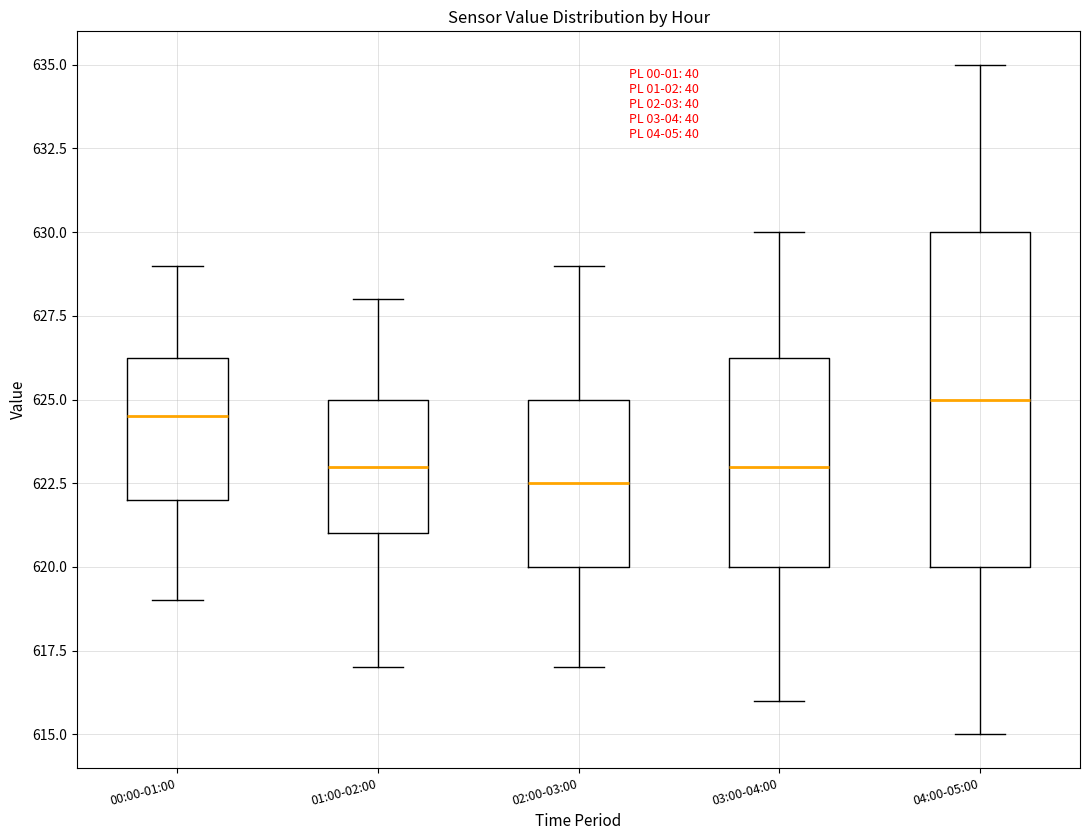

Reading left to right, read every box against the y-axis: the position of its median line, the range the box covers, and the ends of its whiskers. The values are not printed on the chart, so give them approximately, as read against the axis.

00:00-01:00: median 624.5, box 622.0 to 626.5, whiskers 619.0 to 629.0
01:00-02:00: median 623.0, box 621.0 to 625.0, whiskers 617.0 to 628.0
02:00-03:00: median 622.5, box 620.0 to 625.0, whiskers 617.0 to 629.0
03:00-04:00: median 623.0, box 620.0 to 626.5, whiskers 616.0 to 630.0
04:00-05:00: median 625.0, box 620.0 to 630.0, whiskers 615.0 to 635.0